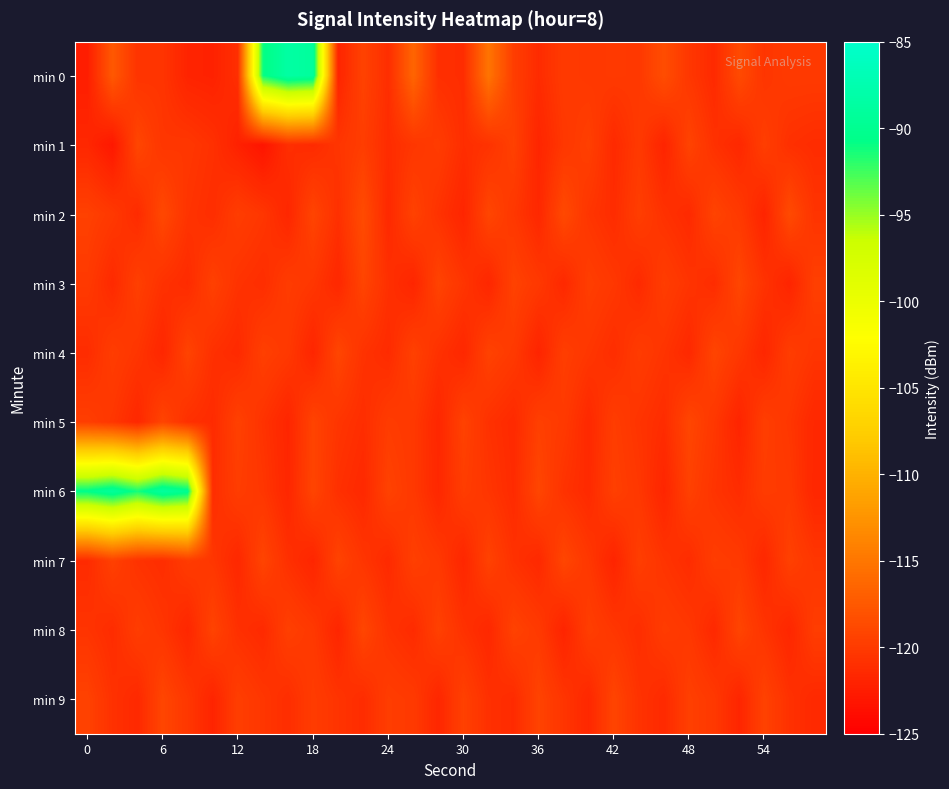

Reading right to left, what are all the values shown in this chart?

min 0: -120.0	-120.0	-120.5	-118.7	-121.4	-120.3	-118.4	-120.2	-120.1	-120.2	-120.0	-121.3	-119.7	-115.2	-121.2	-121.0	-116.5	-121.1	-119.4	-121.9	-89.1	-88.5	-91.0	-121.0	-122.1	-121.9	-120.6	-120.6	-117.5	-122.4
min 1: -121.2	-120.9	-119.7	-121.6	-120.8	-119.3	-121.9	-120.1	-121.4	-119.6	-120.3	-121.8	-119.5	-120.7	-121.1	-119.9	-120.4	-121.2	-119.8	-120.5	-121.3	-121.0	-123.2	-122.1	-120.9	-120.3	-120.4	-119.1	-122.9	-121.7
min 2: -120.6	-118.7	-121.9	-120.1	-119.3	-121.4	-120.8	-119.7	-121.2	-120.5	-118.8	-121.6	-120.3	-119.1	-121.8	-120.7	-119.4	-121.5	-118.6	-120.9	-119.2	-121.7	-120.4	-119.8	-121.1	-120.6	-118.9	-121.3	-120.2	-119.5
min 3: -119.6	-121.9	-120.7	-119.1	-121.2	-120.6	-119.8	-121.4	-120.3	-119.7	-121.5	-120.2	-119.4	-121.7	-120.5	-119.3	-121.8	-120.9	-119.2	-121.6	-120.4	-119.9	-121.1	-120.7	-119.5	-121.3	-120.8	-119.6	-121.4	-120.1
min 4: -120.5	-119.8	-121.7	-120.3	-119.2	-121.5	-120.6	-119.9	-121.1	-120.4	-119.7	-121.9	-120.1	-119.4	-121.6	-120.8	-119.5	-121.3	-120.7	-119.1	-121.8	-120.2	-119.6	-121.4	-120.9	-119.3	-121.7	-120.5	-119.8	-121.2
min 5: -121.6	-120.4	-119.7	-121.9	-120.3	-119.1	-121.2	-120.6	-119.8	-121.5	-120.1	-119.6	-121.4	-120.8	-119.4	-121.7	-120.2	-119.9	-121.1	-120.5	-119.3	-121.8	-120.7	-119.5	-121.3	-120.9	-119.2	-121.6	-120.4	-119.7
min 6: -121.7	-120.1	-119.9	-121.2	-120.6	-119.5	-121.8	-120.3	-119.6	-121.4	-120.7	-119.1	-121.3	-120.5	-119.8	-121.6	-120.2	-119.4	-121.5	-120.9	-119.2	-121.7	-120.4	-119.8	-121.1	-90.1	-88.9	-91.3	-89.2	-90.5
min 7: -120.4	-119.5	-121.6	-120.1	-119.8	-121.2	-120.6	-119.7	-121.9	-120.3	-119.1	-121.5	-120.8	-119.4	-121.7	-120.2	-119.6	-121.4	-120.5	-119.3	-121.8	-120.9	-119.2	-121.6	-120.4	-119.9	-121.1	-120.7	-119.5	-121.3
min 8: -119.8	-121.7	-120.6	-119.2	-121.5	-120.3	-119.9	-121.1	-120.4	-119.7	-121.9	-120.1	-119.4	-121.6	-120.8	-119.5	-121.3	-120.7	-119.1	-121.8	-120.2	-119.6	-121.4	-120.9	-119.3	-121.7	-120.5	-119.8	-121.2	-120.6
min 9: -121.5	-120.8	-119.4	-121.8	-120.2	-119.6	-121.4	-120.7	-119.2	-121.6	-120.5	-119.3	-121.3	-120.9	-119.5	-121.7	-120.1	-119.8	-121.2	-120.6	-119.9	-121.1	-120.4	-119.7	-121.9	-120.3	-119.1	-121.5	-120.8	-119.4